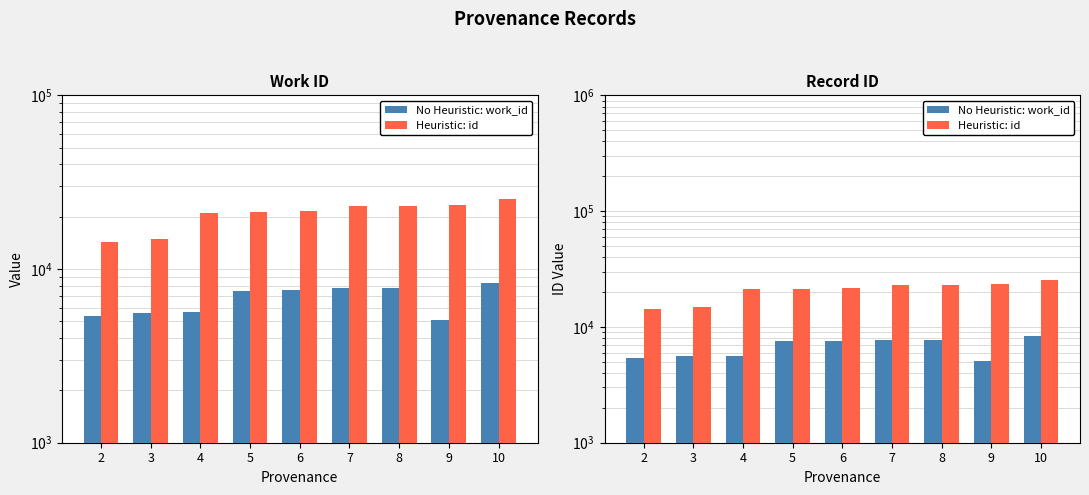

What is the value of the Heuristic: id bar at the 5th from the left?

21698